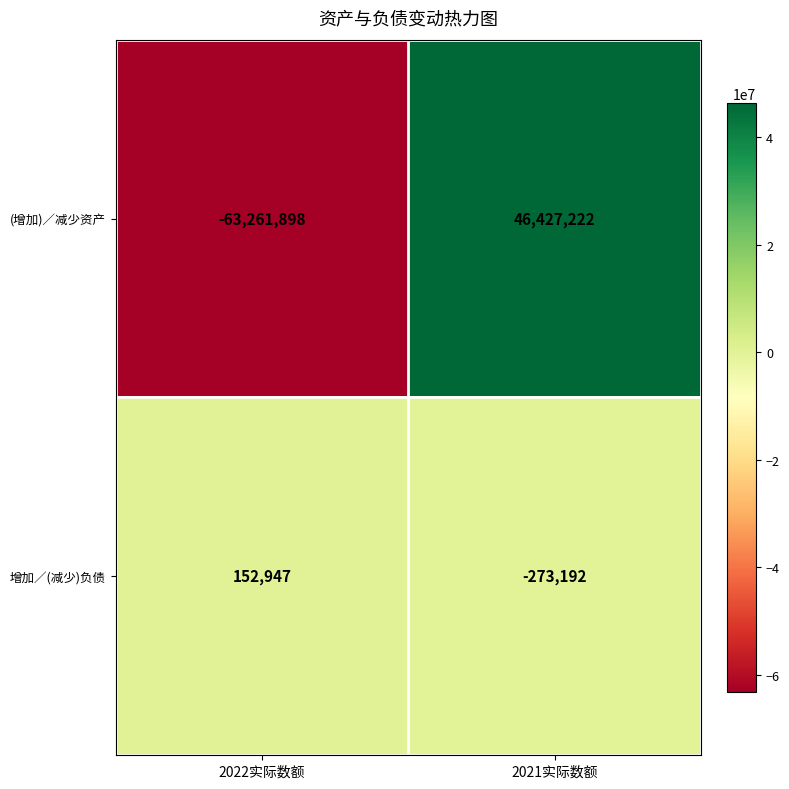

What is the sum of the (增加)／减少资产 values at 2021实际数额 and 2022实际数额?

-16834676